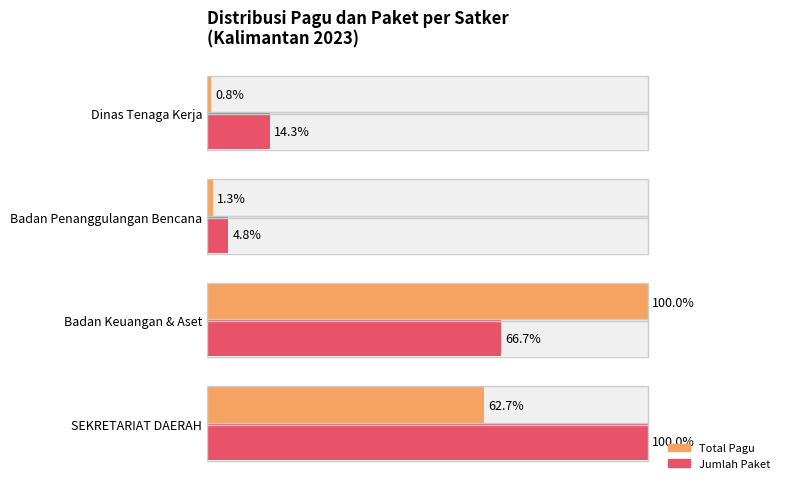

Rank the series by their average value, from highest to lowest.

Jumlah Paket, Total Pagu